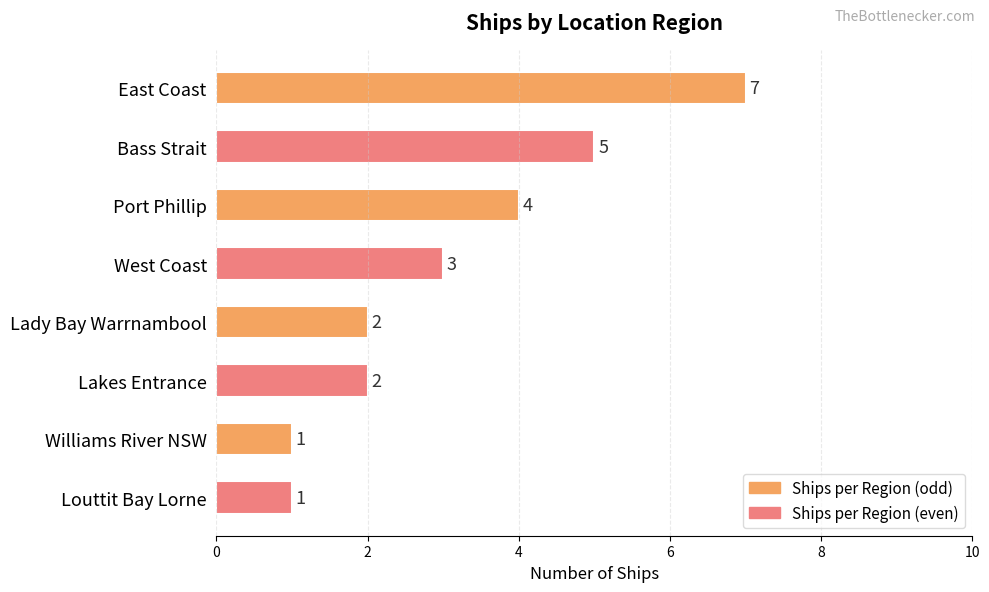

Reading top to bottom, transcribe all the data shown in this chart.

East Coast=7	Bass Strait=5	Port Phillip=4	West Coast=3	Lady Bay Warrnambool=2	Lakes Entrance=2	Williams River NSW=1	Louttit Bay Lorne=1